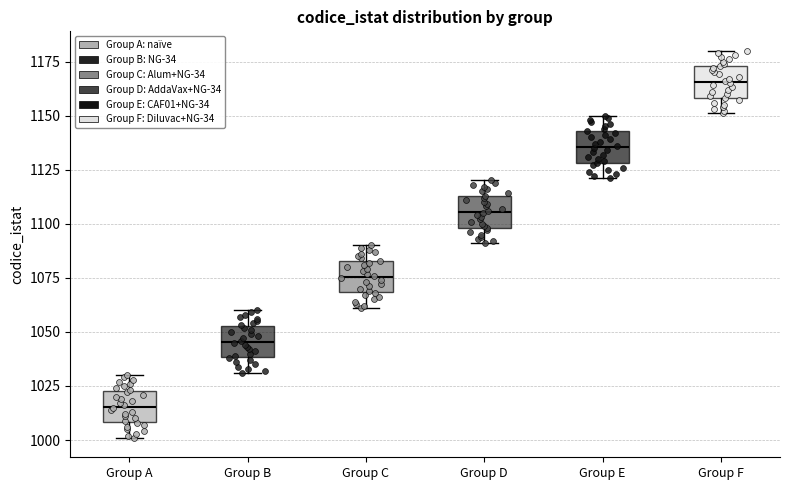

Reading left to right, read every box against the y-axis: the position of its median line, the range the box covers, and the ends of its whiskers. The values are not printed on the chart, so give them approximately, as read against the axis.

Group A: median 1015, box 1010 to 1025, whiskers 1000 to 1030
Group B: median 1045, box 1040 to 1055, whiskers 1030 to 1060
Group C: median 1075, box 1070 to 1085, whiskers 1060 to 1090
Group D: median 1105, box 1100 to 1115, whiskers 1090 to 1120
Group E: median 1135, box 1130 to 1145, whiskers 1120 to 1150
Group F: median 1165, box 1160 to 1175, whiskers 1150 to 1180